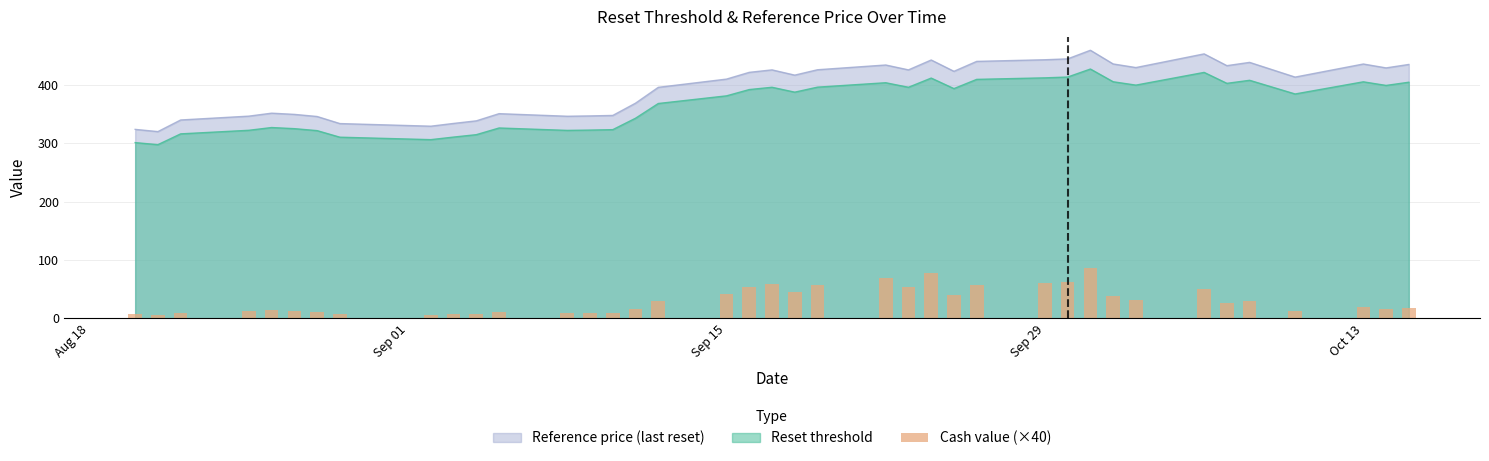

True or false: Reference price (last reset) and Reset threshold intersect in this chart.

False